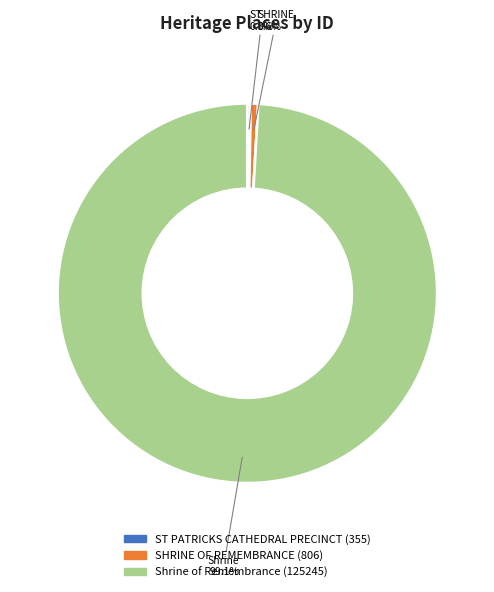

Count the number of slices in the pie.

3